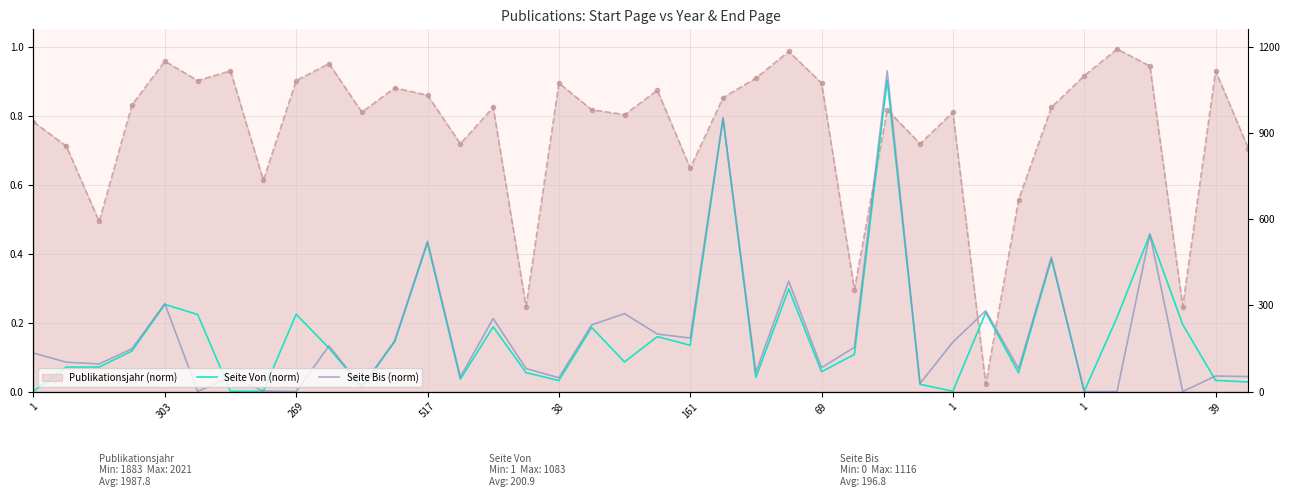

The Seite Von (norm) series shows 0.0 at 1. True or false?

True